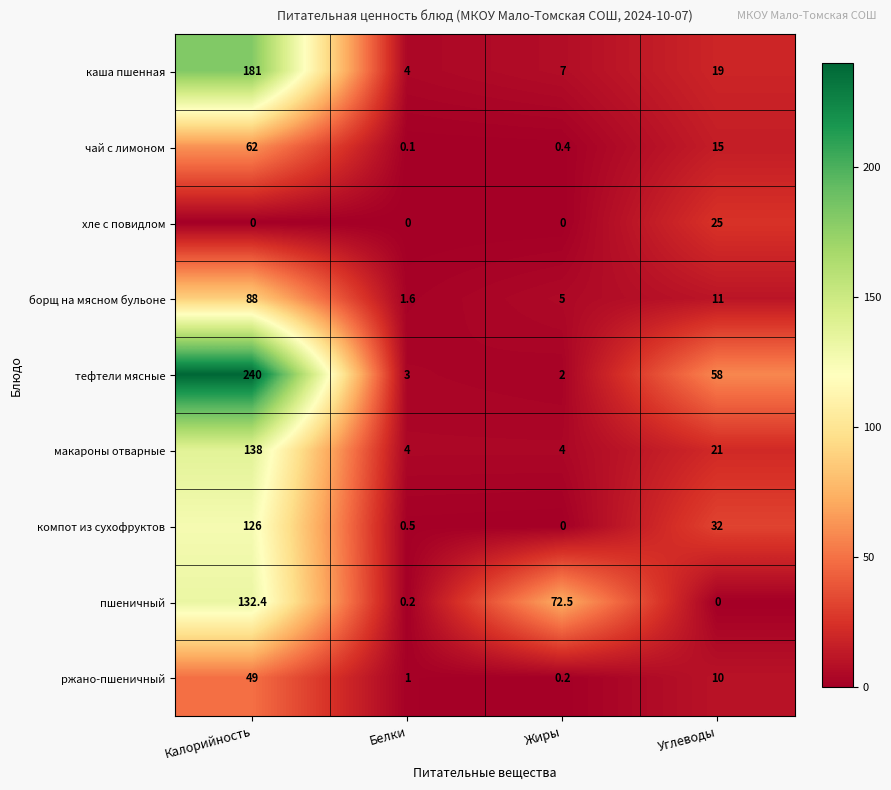

What is the average value of the макароны отварные series?

41.8